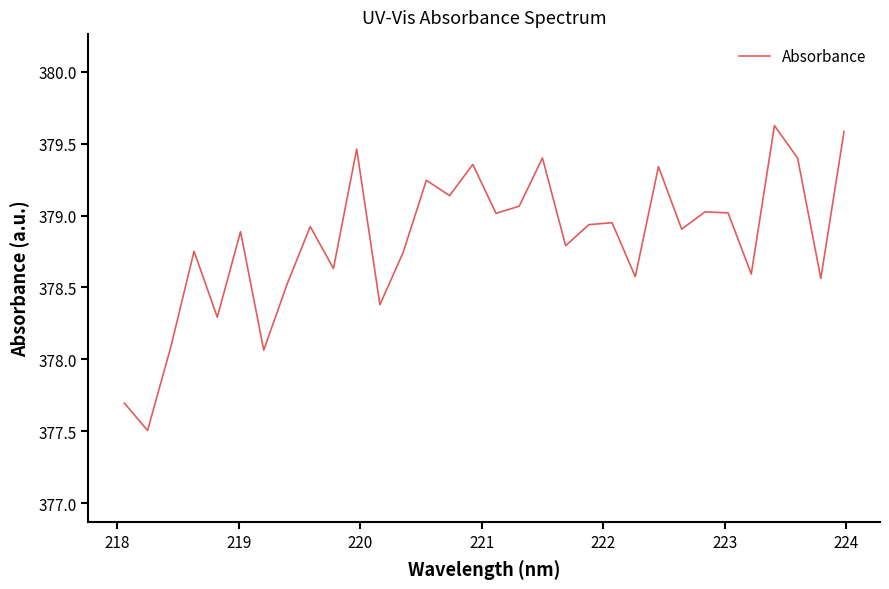

True or false: the data has more than 1 interior local peaks.

True